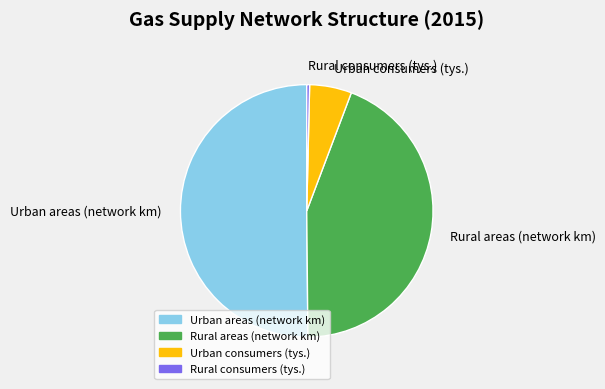

Is the sum of Rural consumers (tys.) and Rural areas (network km) greater than half?

No